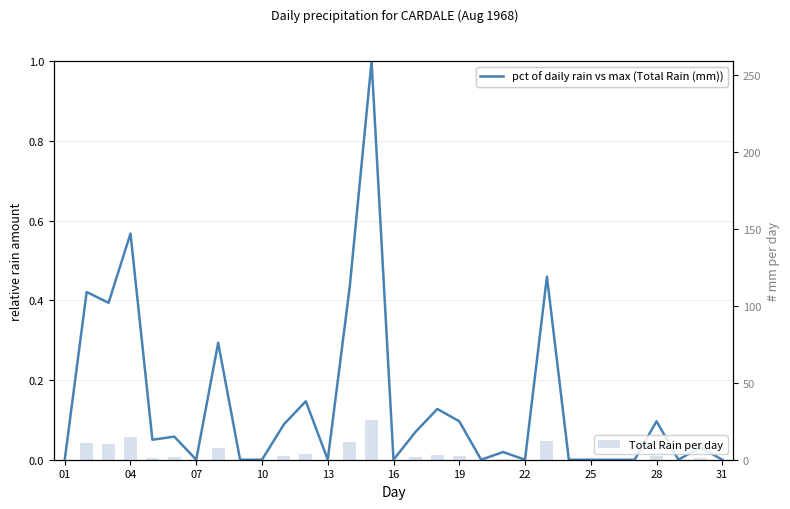

At which category does the chart reach its minimum across all series?

01